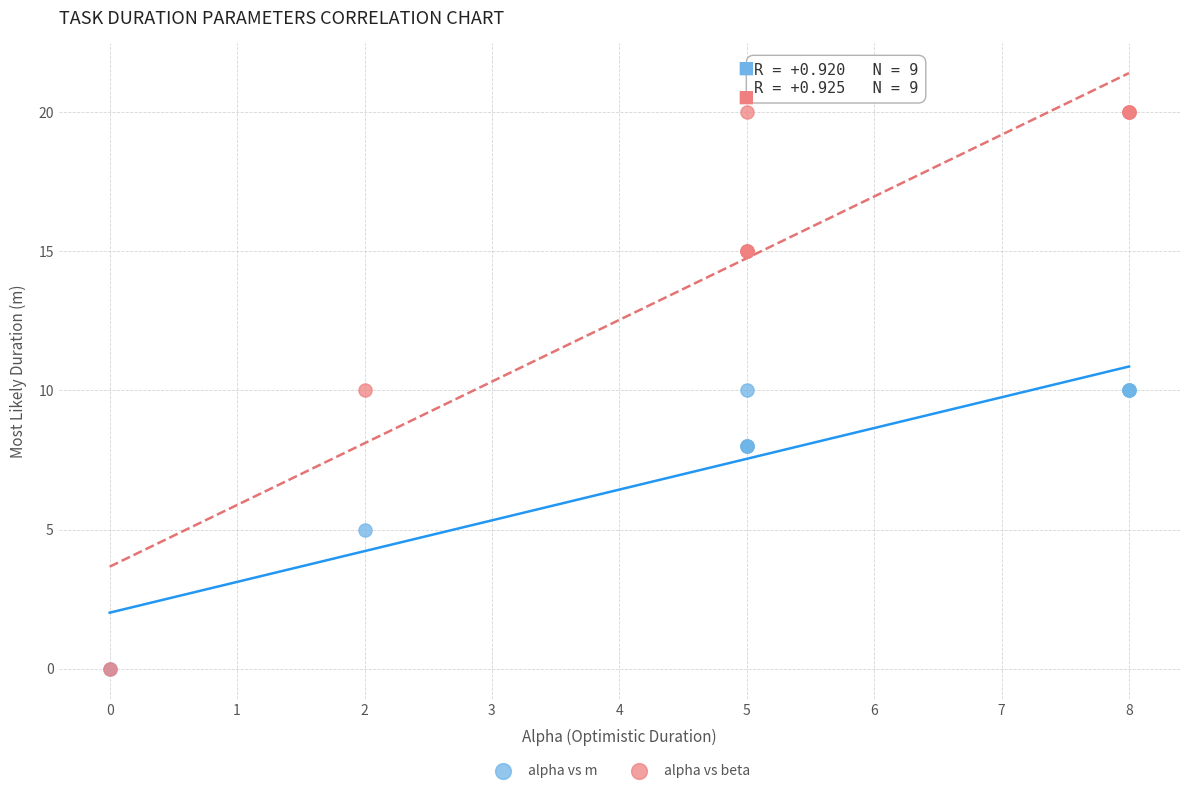

Which series has the largest Y range (max minus min)?

alpha vs beta